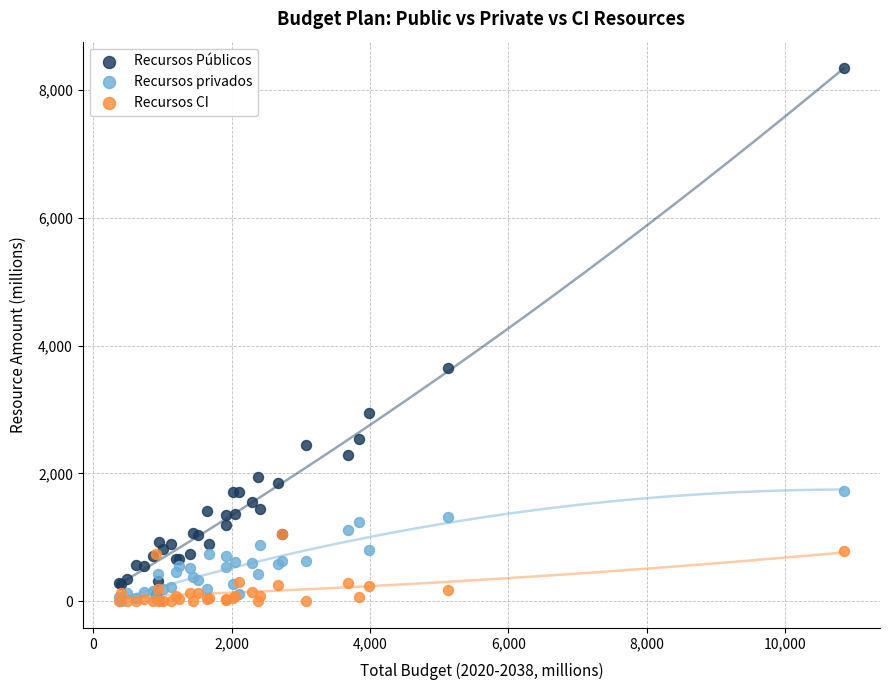

In the Recursos Públicos series, what Y value is closest to 4223?

3644.1